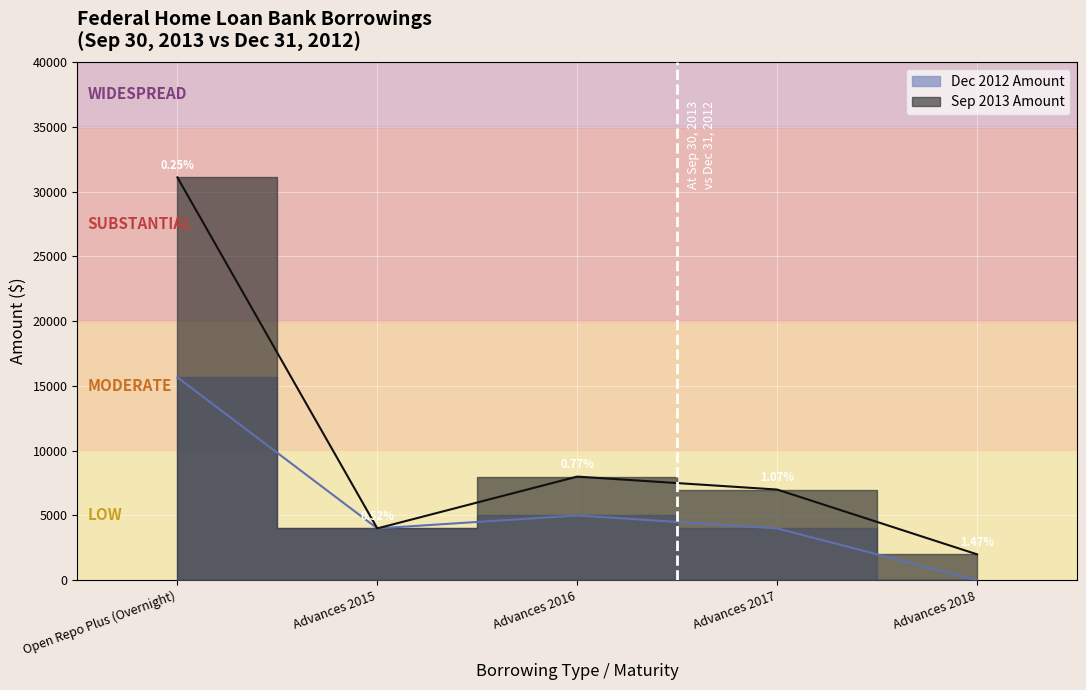

True or false: Sep 2013 Amount and Dec 2012 Amount cross at least once.

False